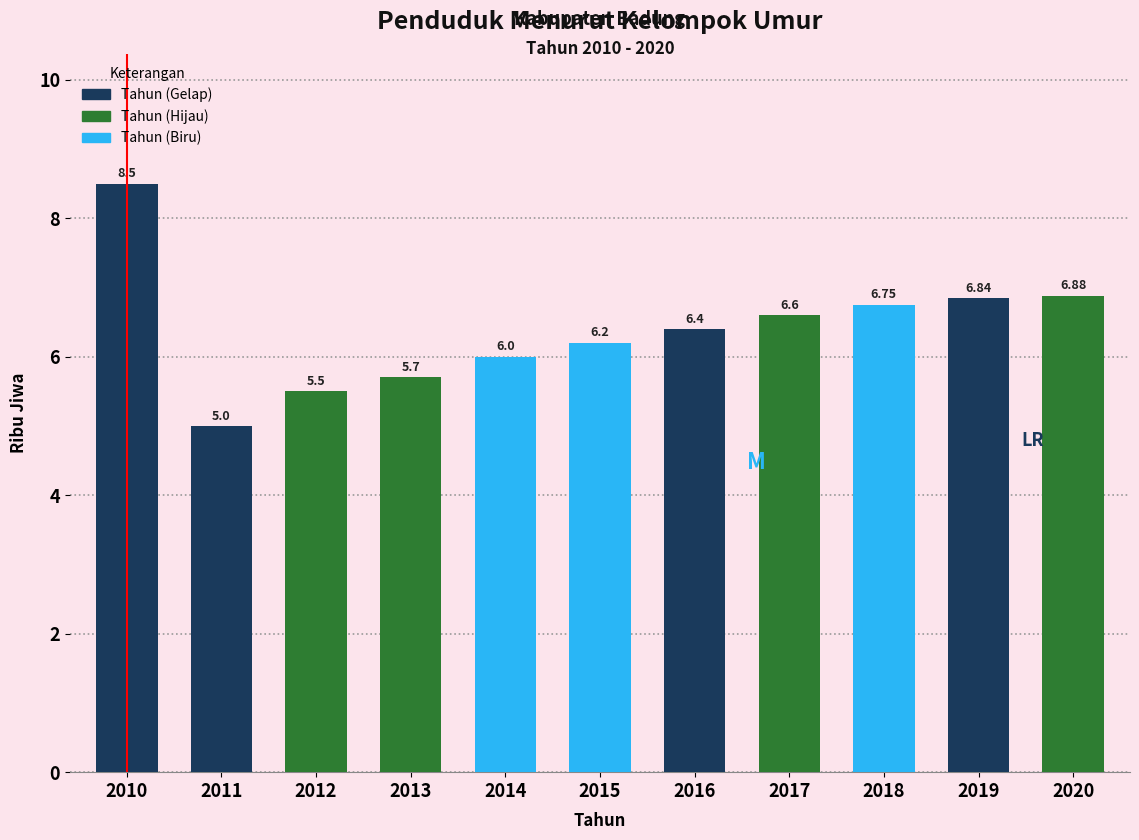

Approximately how many times larger is the value at 2011 compared to 2014?

0.8